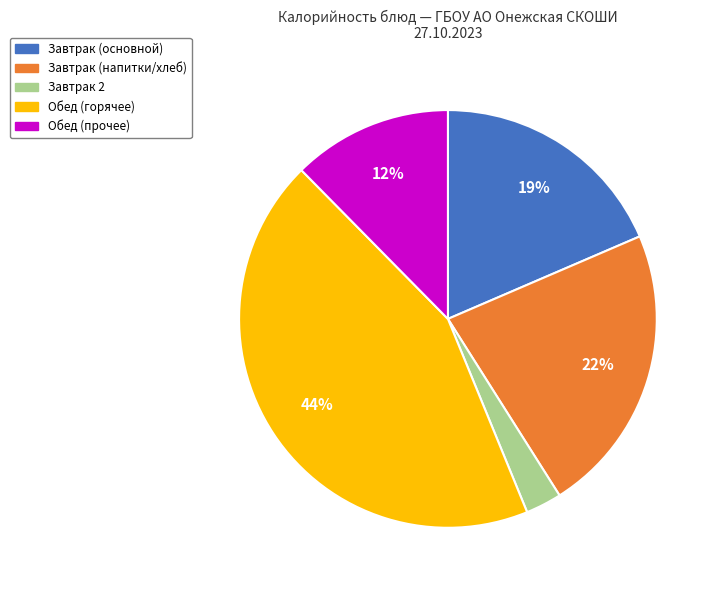

Is the sum of Завтрак (напитки/хлеб) and Завтрак (основной) greater than half?

No